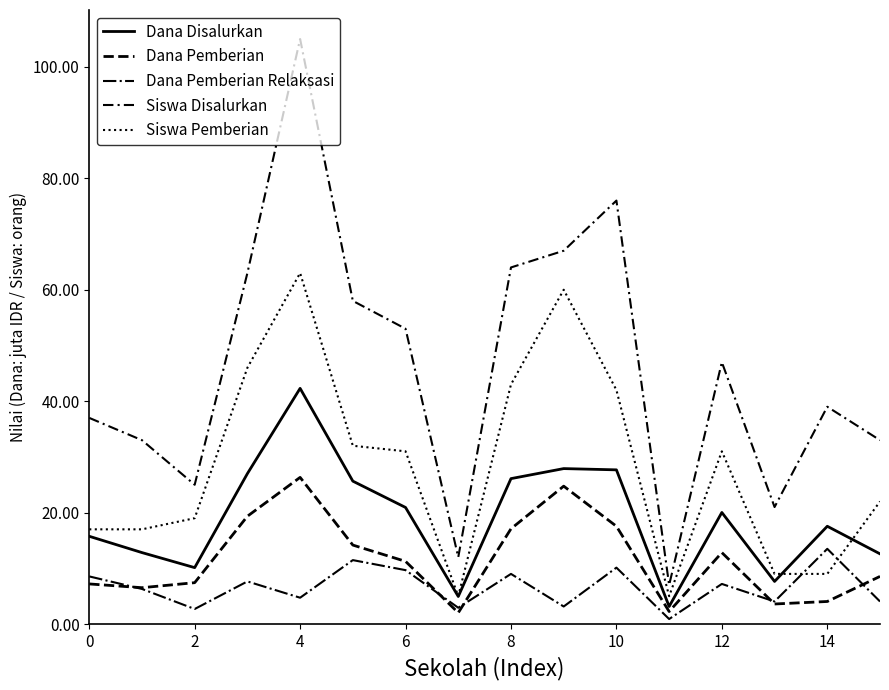

What is the label of the 15th point from the left?

14